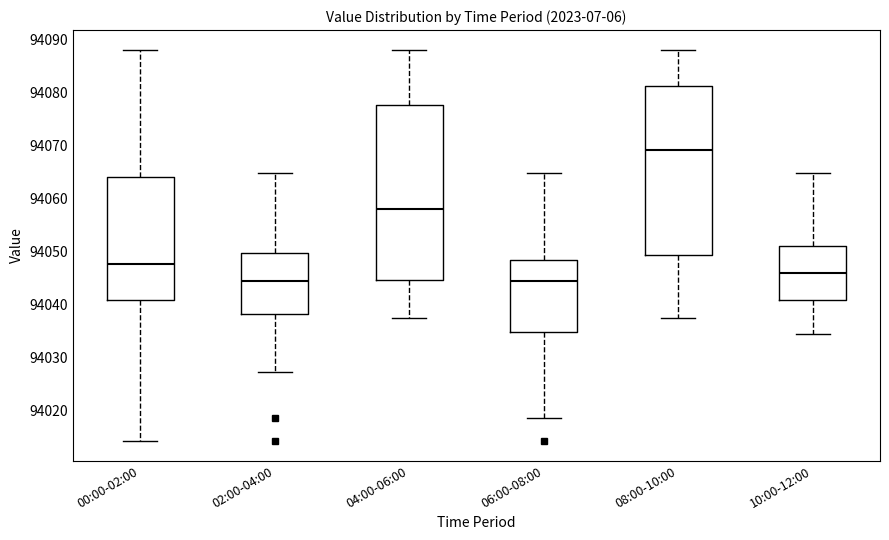

Reading left to right, transcribe this box plot: for each box, give where its median line is, the range the box spans, and where its two whiskers end, as read against the y-axis. The values are not printed on the chart, so give them approximately, as read against the axis.

00:00-02:00: median 94048, box 94041 to 94064, whiskers 94014 to 94088
02:00-04:00: median 94044, box 94038 to 94050, whiskers 94027 to 94065
04:00-06:00: median 94058, box 94045 to 94078, whiskers 94037 to 94088
06:00-08:00: median 94044, box 94035 to 94048, whiskers 94019 to 94065
08:00-10:00: median 94069, box 94049 to 94081, whiskers 94037 to 94088
10:00-12:00: median 94046, box 94041 to 94051, whiskers 94035 to 94065